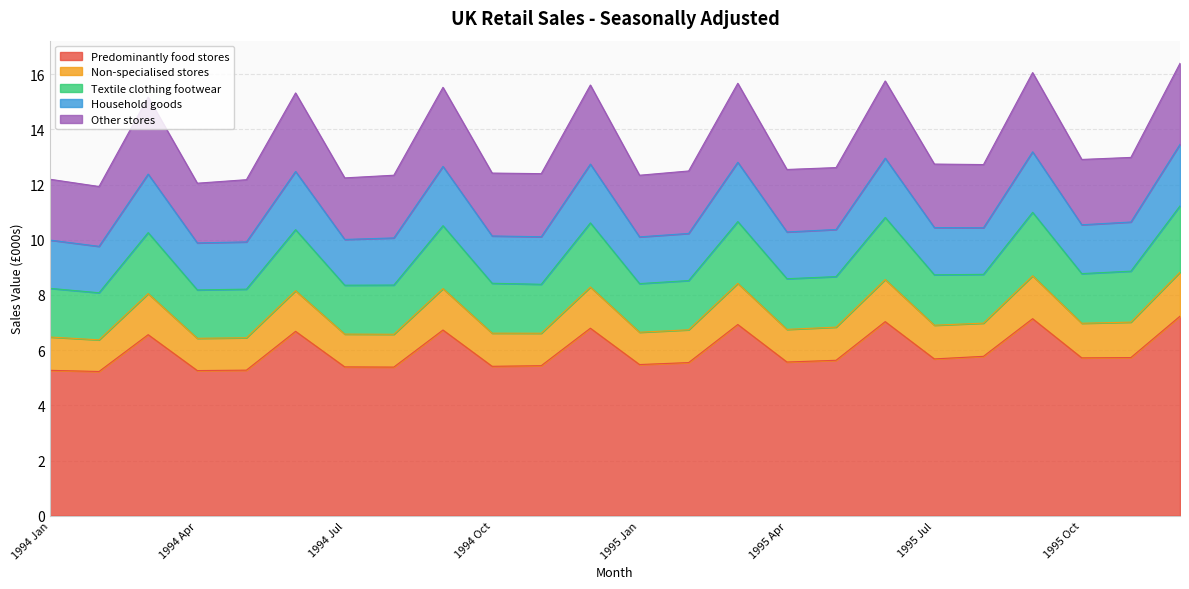

Which category has the lowest value in the Household goods series?

1994 Feb